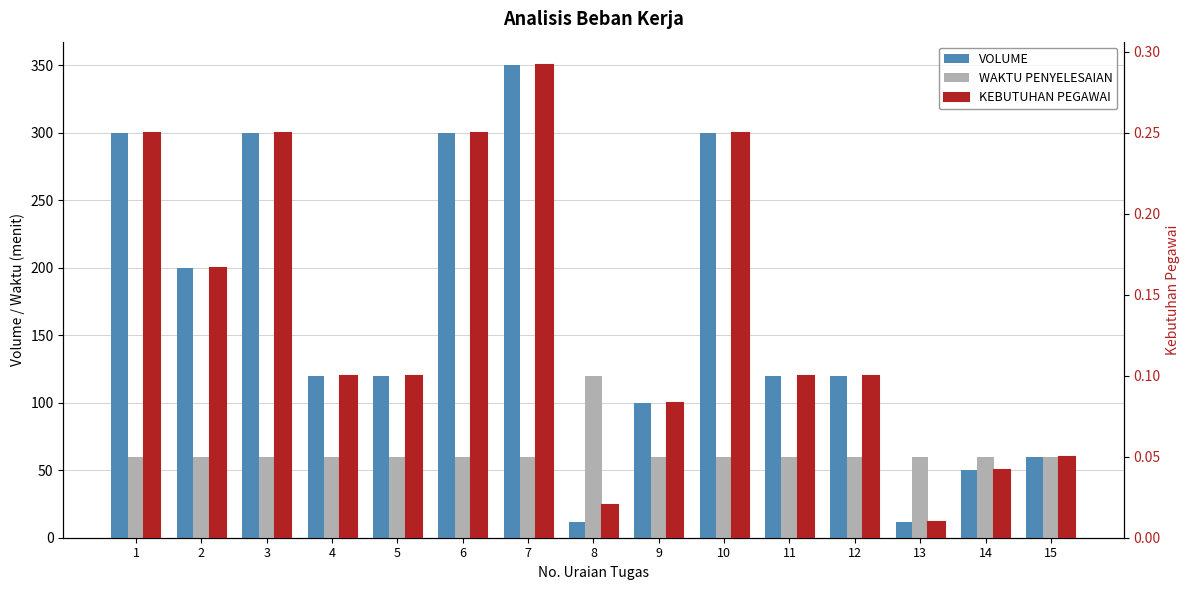

Between 10 and 6, which is larger?

10